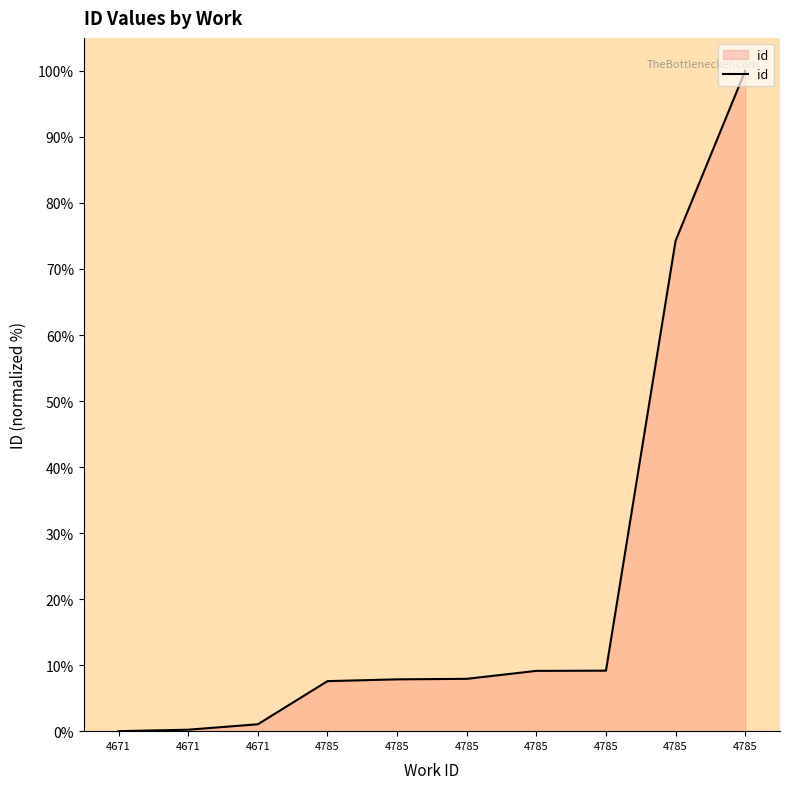

How many lines are shown in the chart?

1